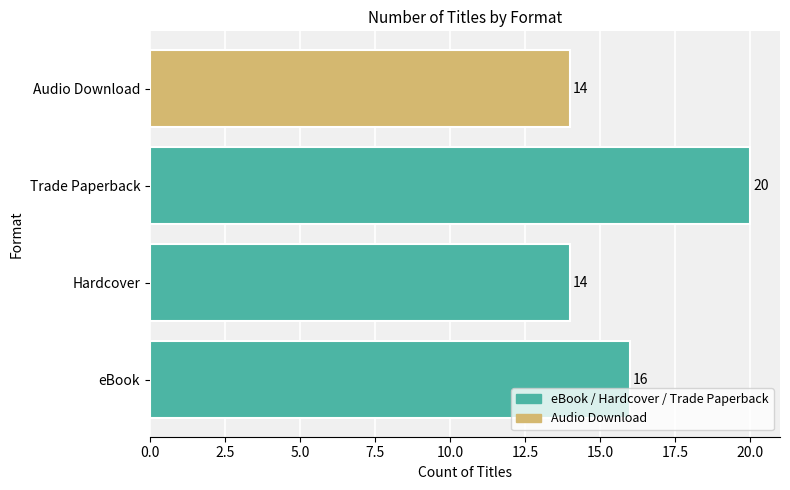

Approximately how many times larger is the value at eBook compared to Audio Download?

1.1